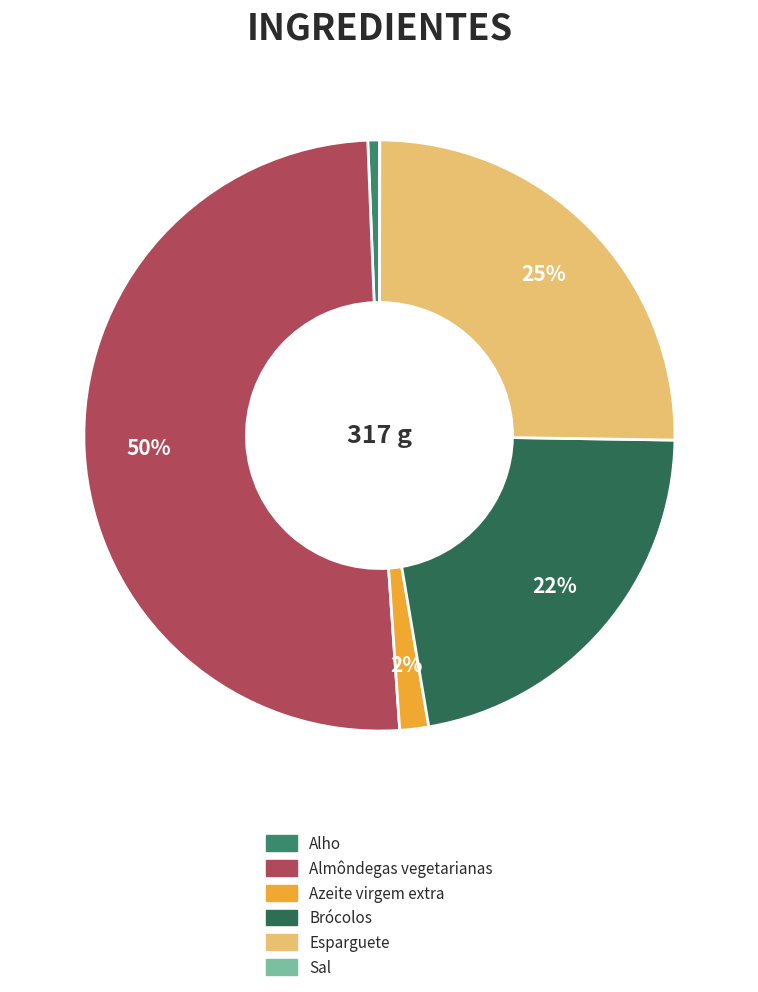

What is the smallest slice in the pie chart?

Sal